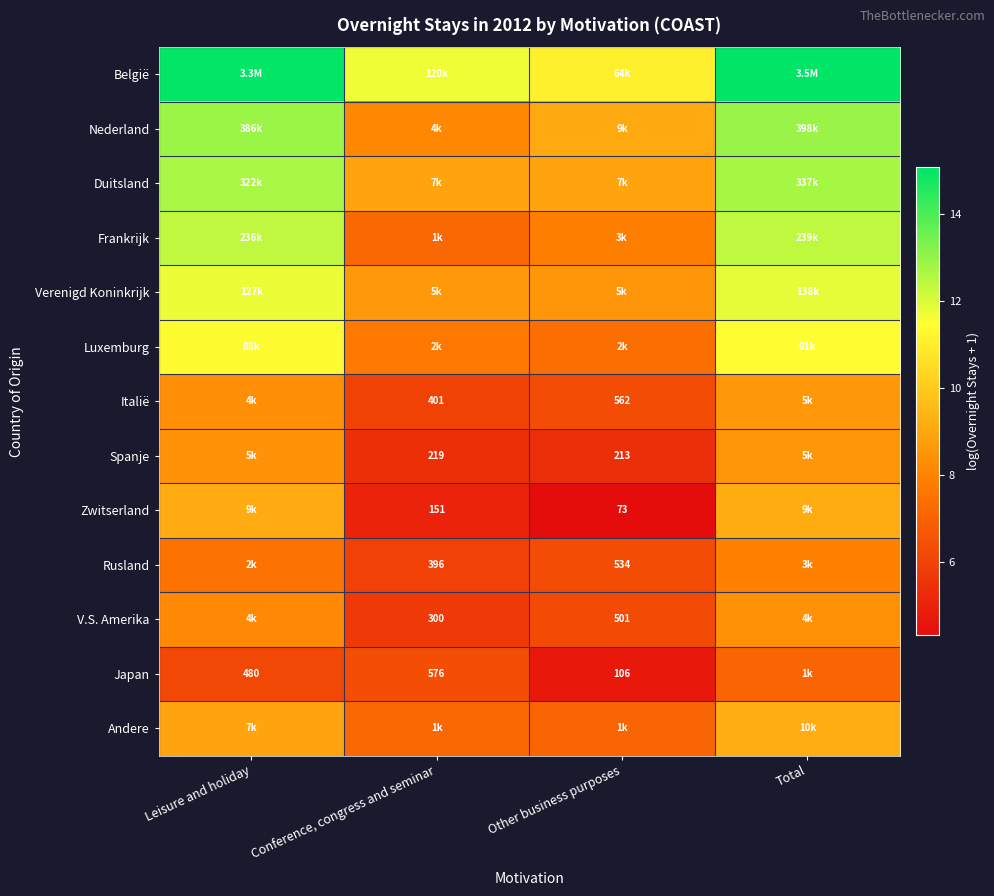

At how many categories does at least one series exceed 10?

4